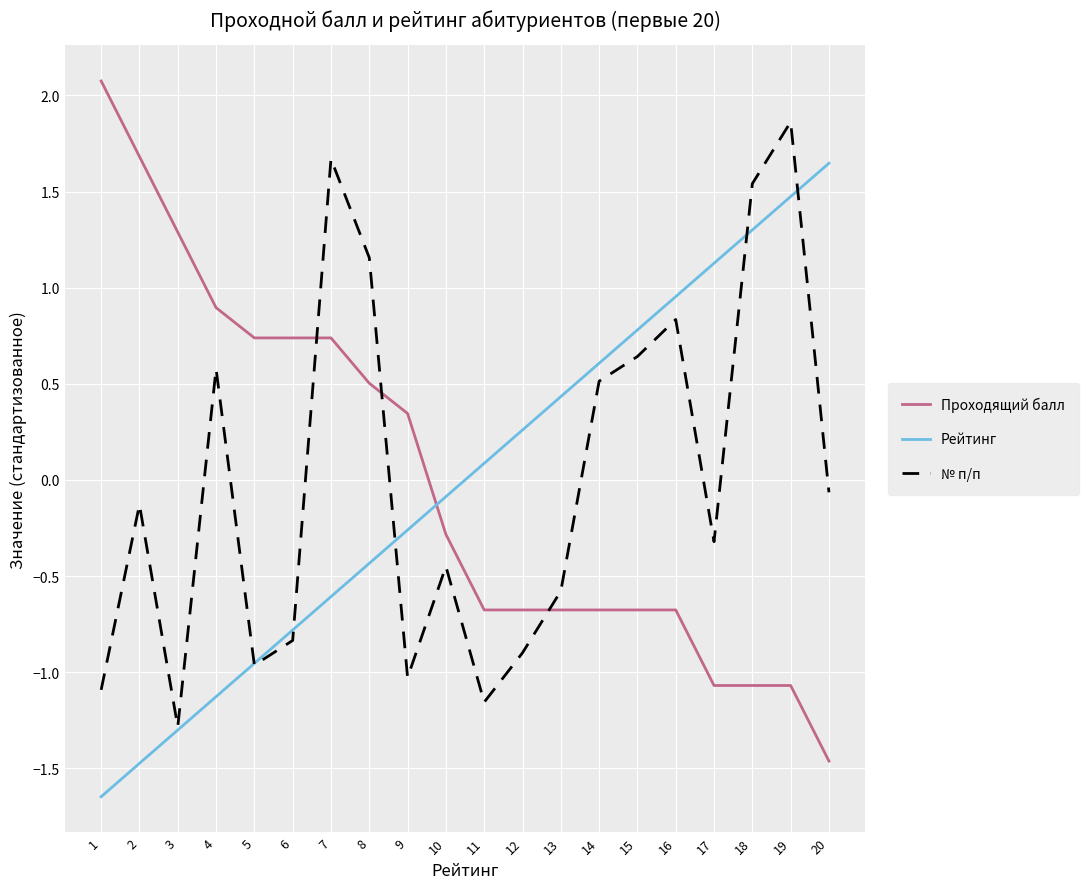

How many series are shown in this chart?

3